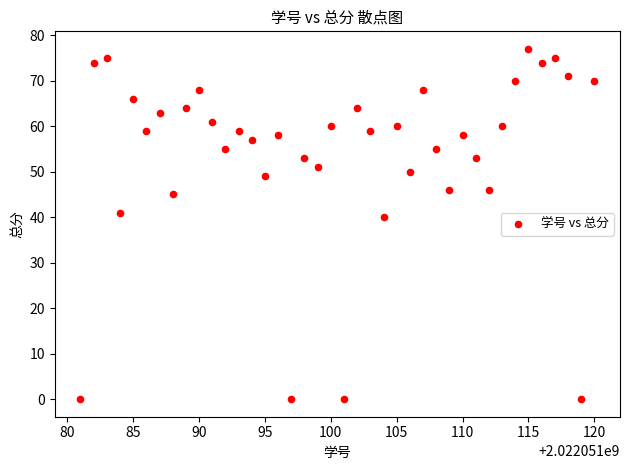

What is the range of X values (max minus min)?

39